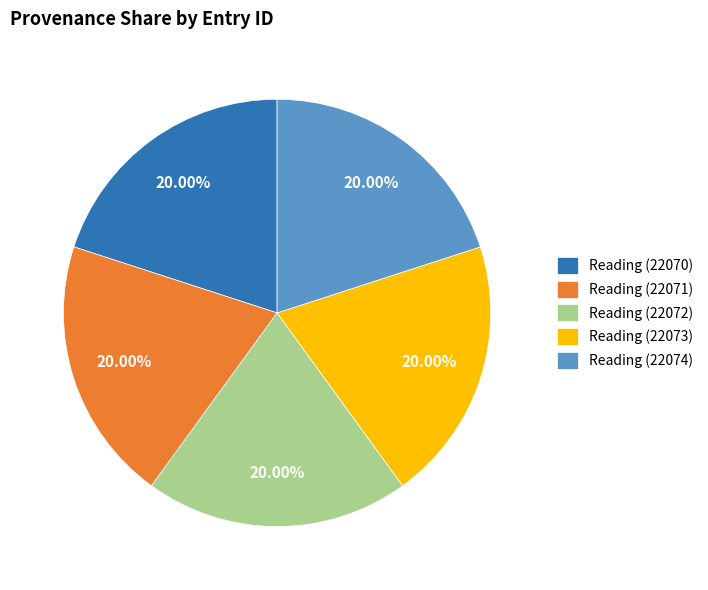

How many segments does this pie chart have?

5